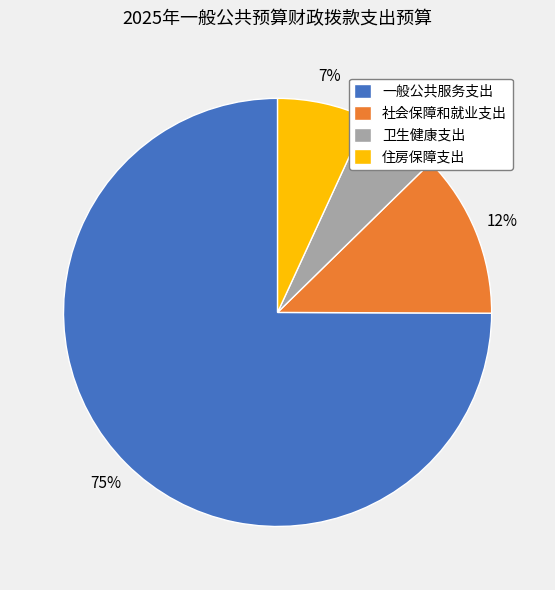

To the nearest percent, what is the difference between the largest and smallest slice percentages?

69%